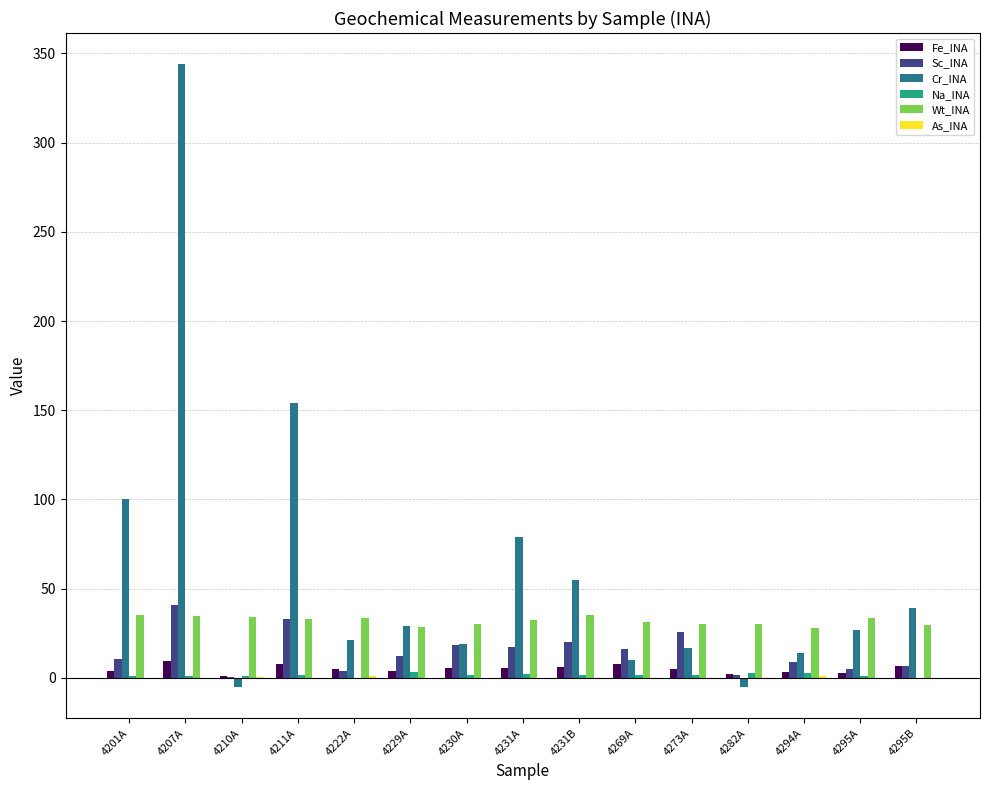

What is the maximum value shown in the chart?

344.0